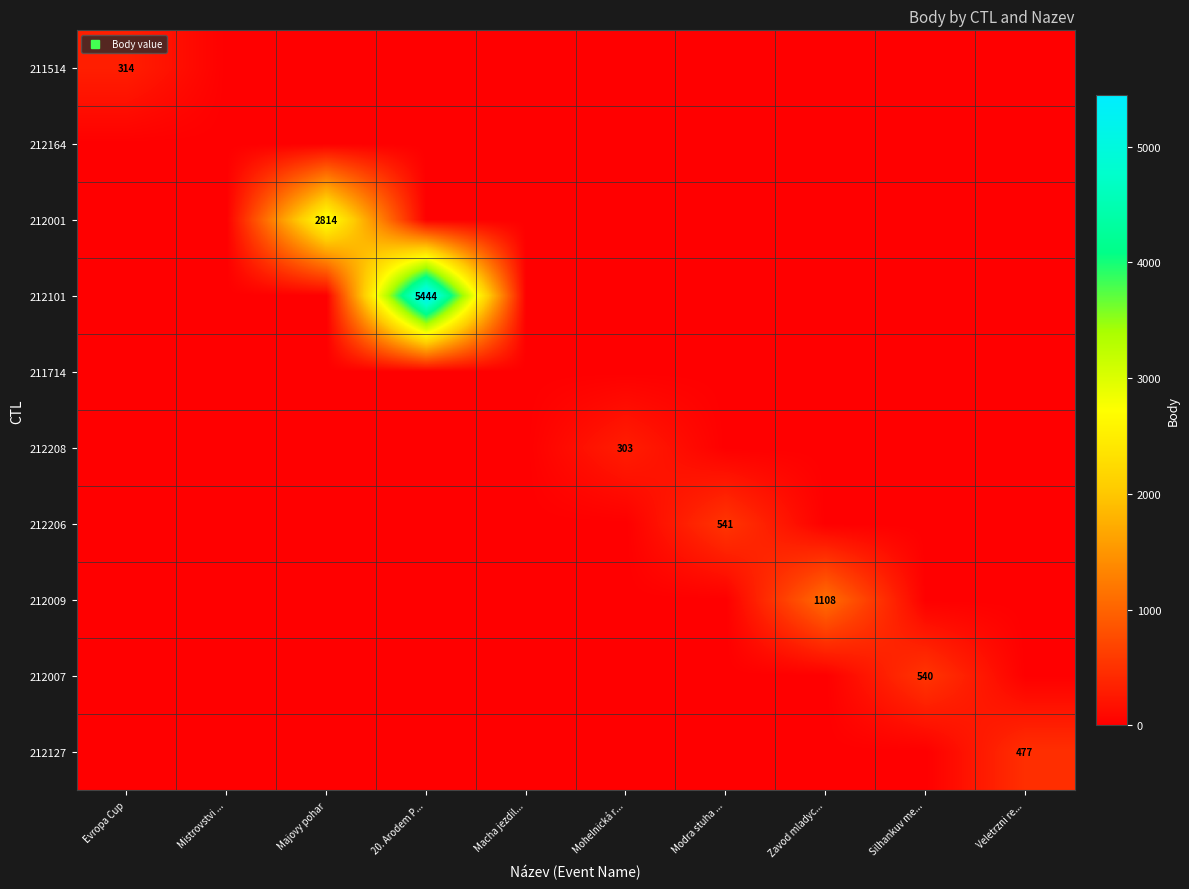

How many data points in 212101 are above 0?

1